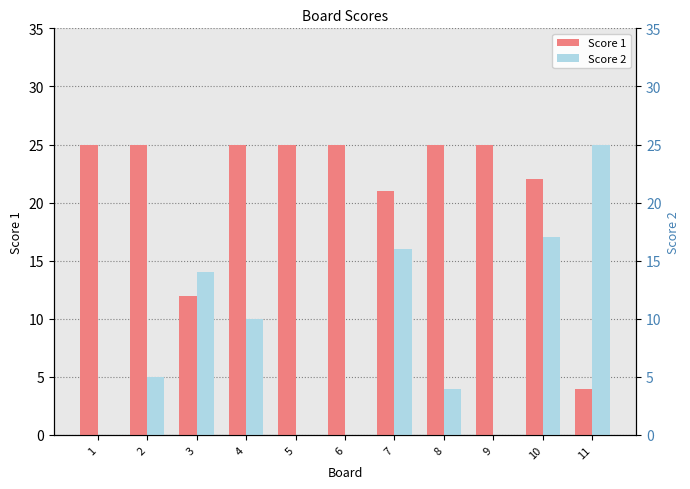

What are all the series names shown in the legend?

Score 1, Score 2